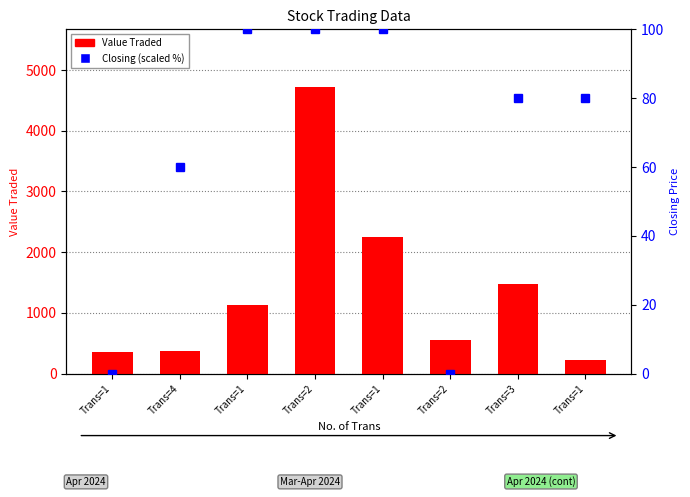

List the series in order of their peak value, highest first.

Value Traded, Closing (scaled %)